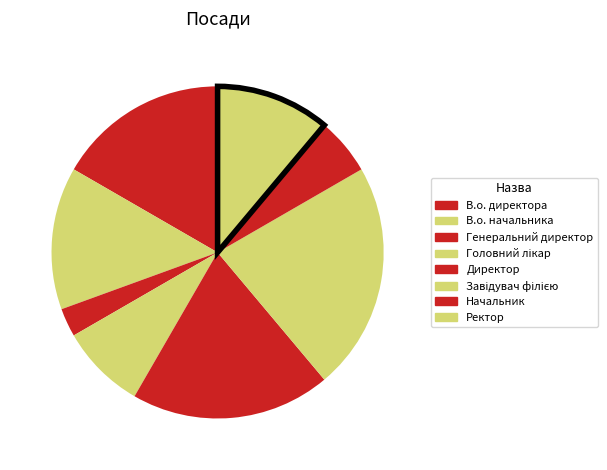

How many segments does this pie chart have?

8